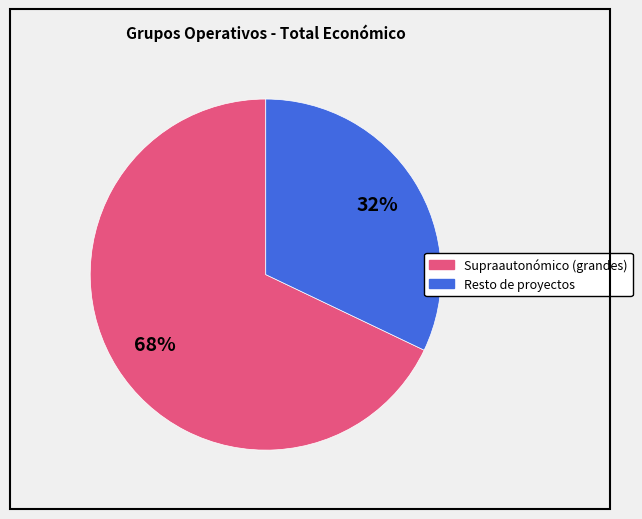

Is there a majority slice in this chart?

Yes